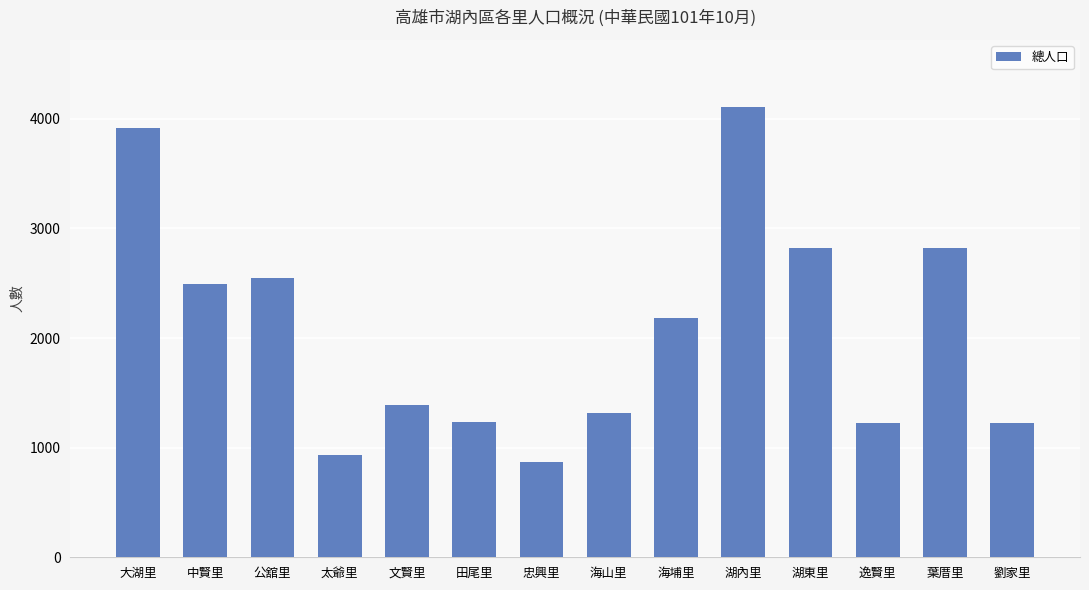

How many bars are there in total?

14